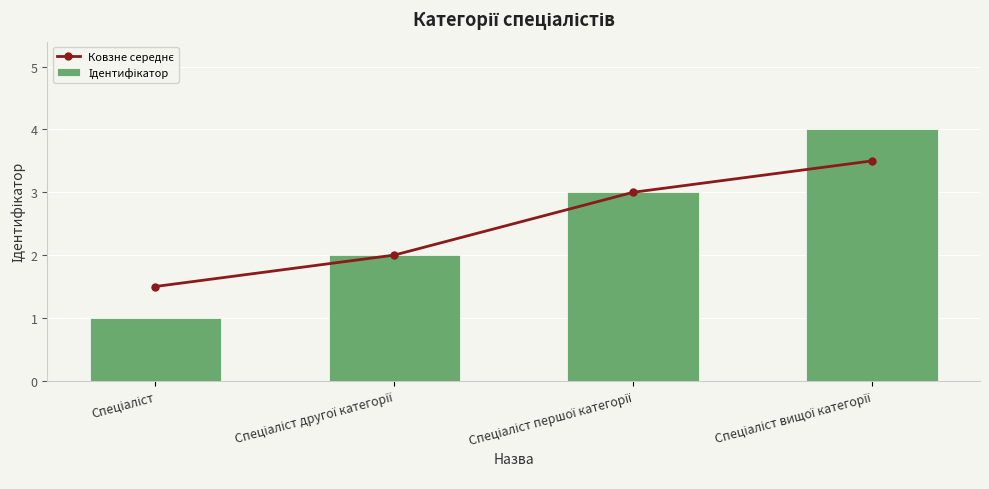

Which series has the largest total across all categories?

Ковзне середнє